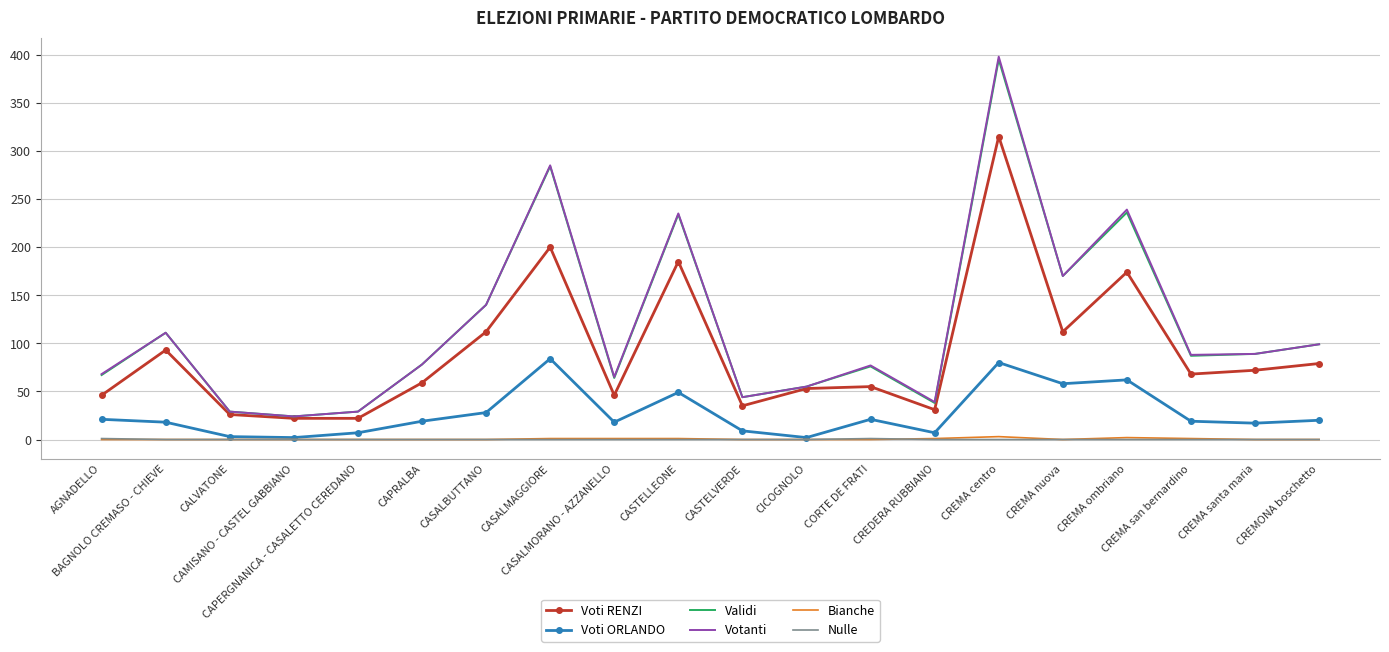

Which label corresponds to the largest value in the chart?

CREMA centro